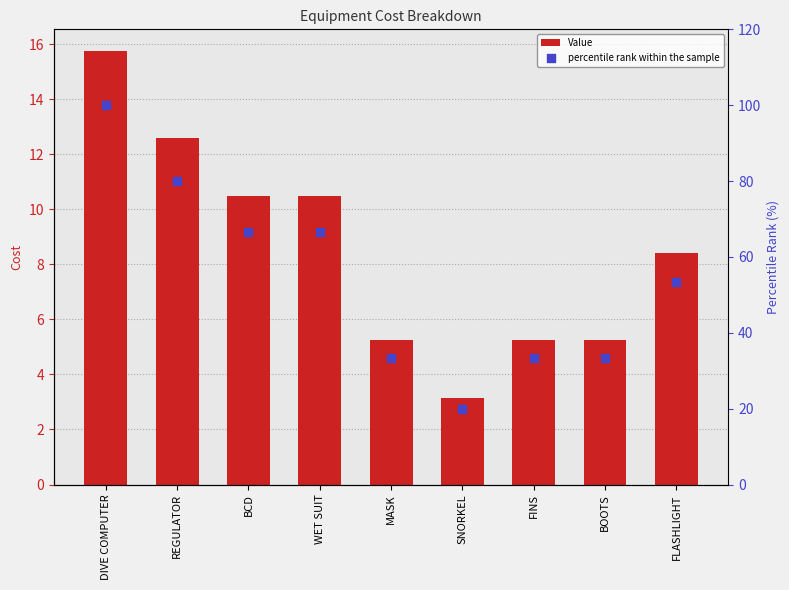

Which series has the largest total across all categories?

percentile rank within the sample